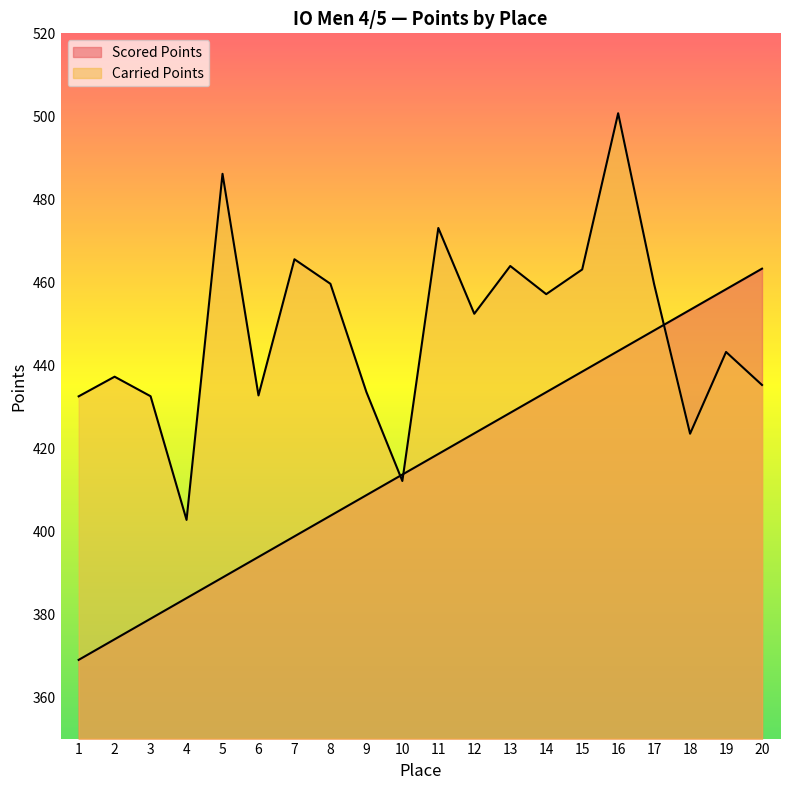

What is the spread (max minus min) of values at 20?

28.0